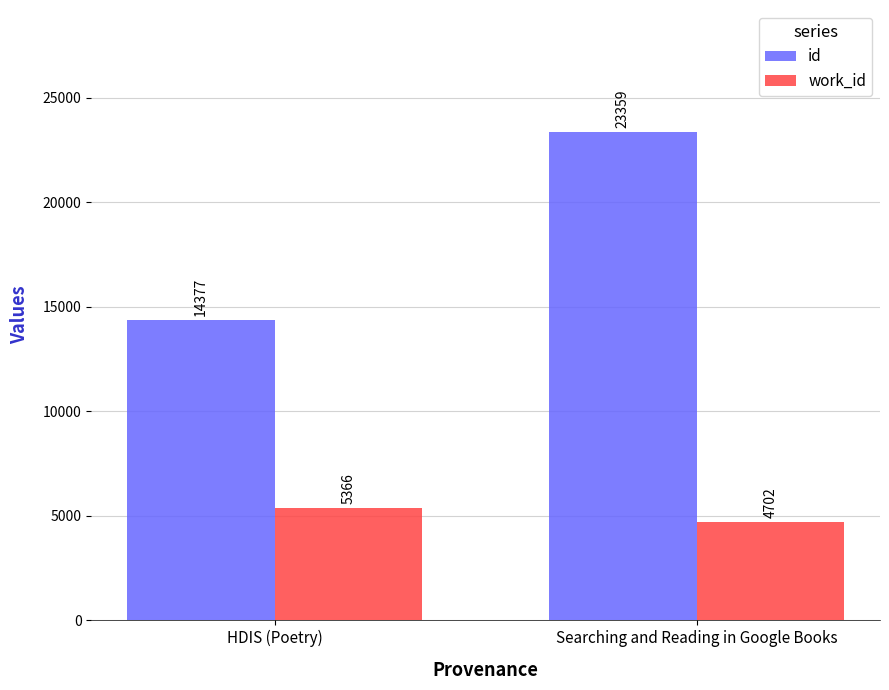

What is the label of the 1st bar from the right?

Searching and Reading in Google Books